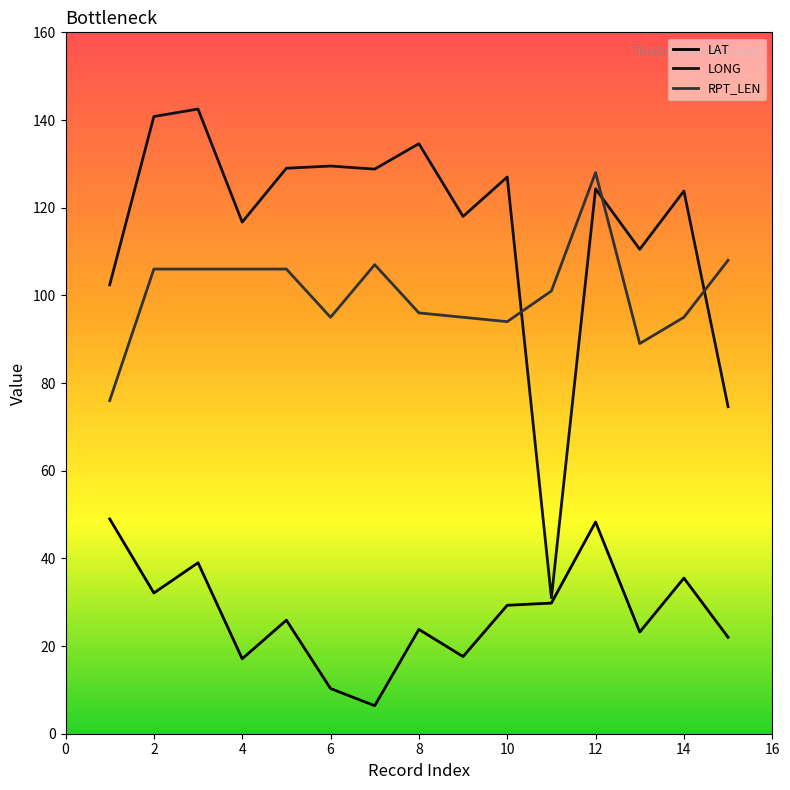

Rank the series by their maximum value, from highest to lowest.

LONG, RPT_LEN, LAT